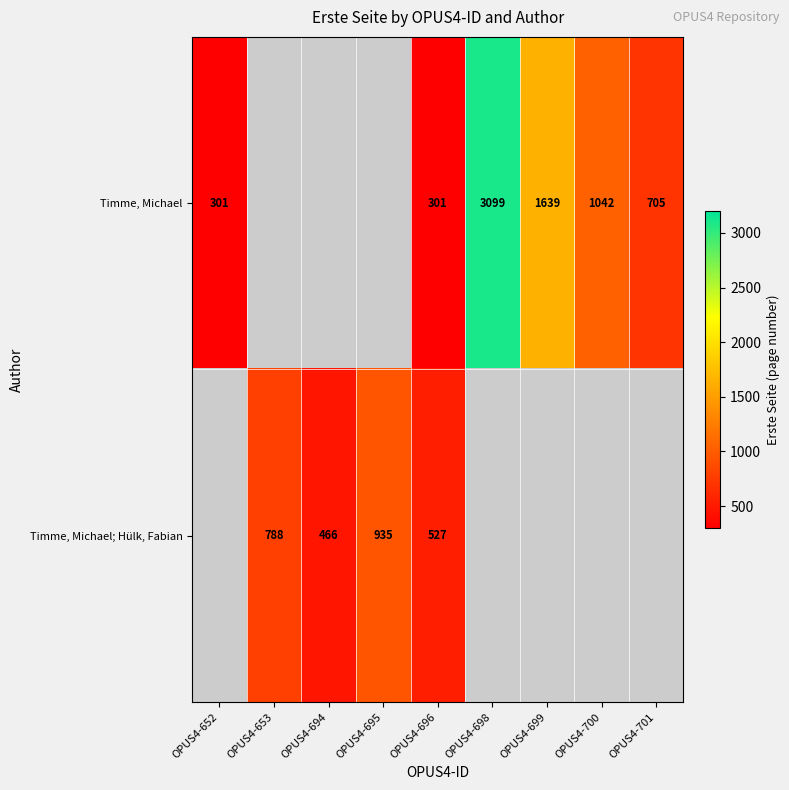

At OPUS4-696, list the series in order from smallest to largest.

Timme, Michael, Timme, Michael; Hülk, Fabian